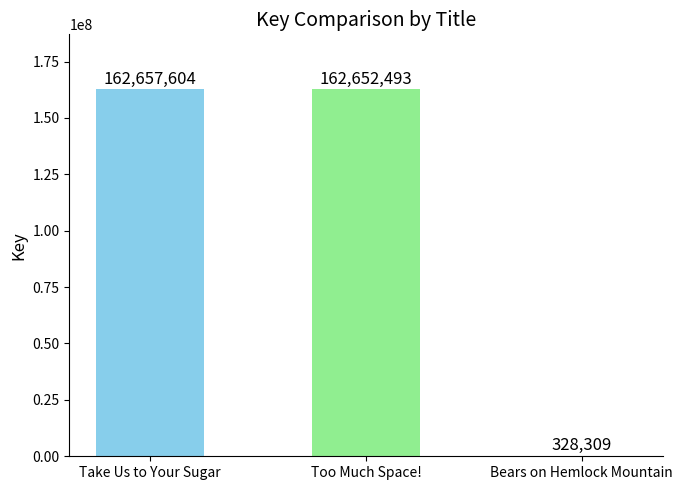

What is the greatest value displayed?

162657604